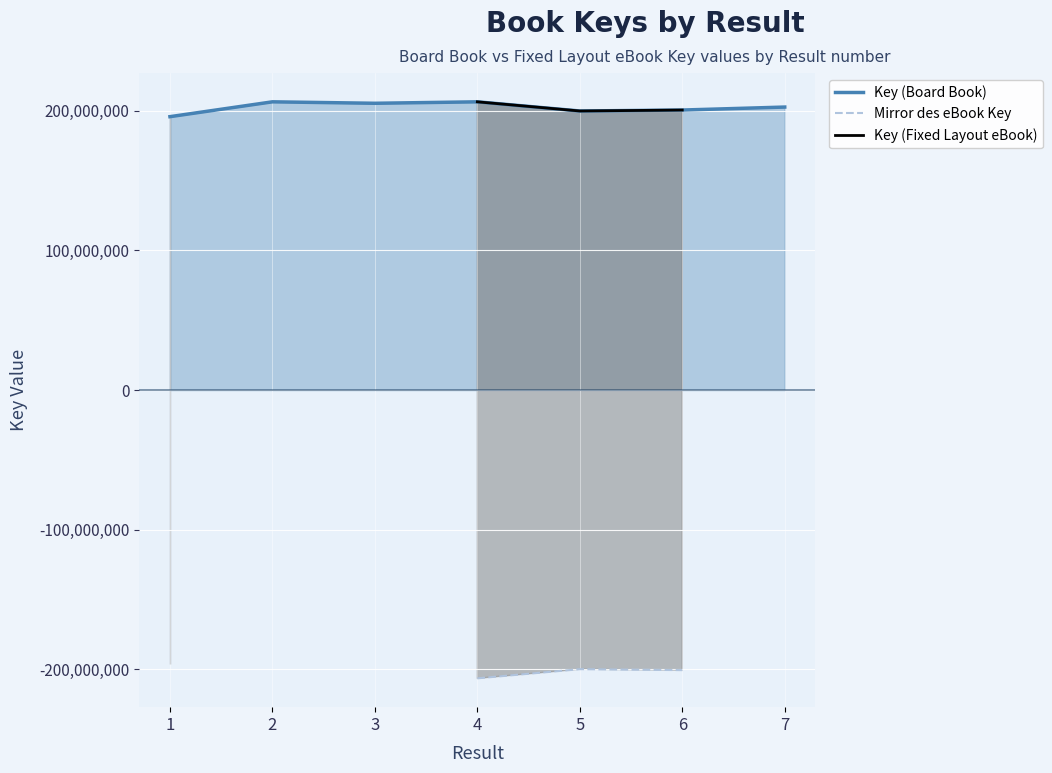

What is the sum of all Key (Board Book) values?

1417606531